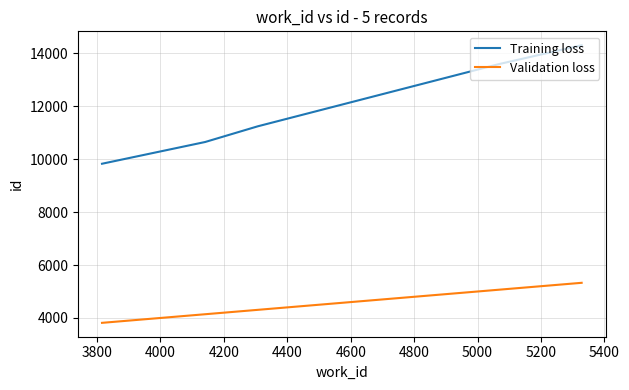

What is the difference between the maximum and minimum values in the Validation loss series?

1512